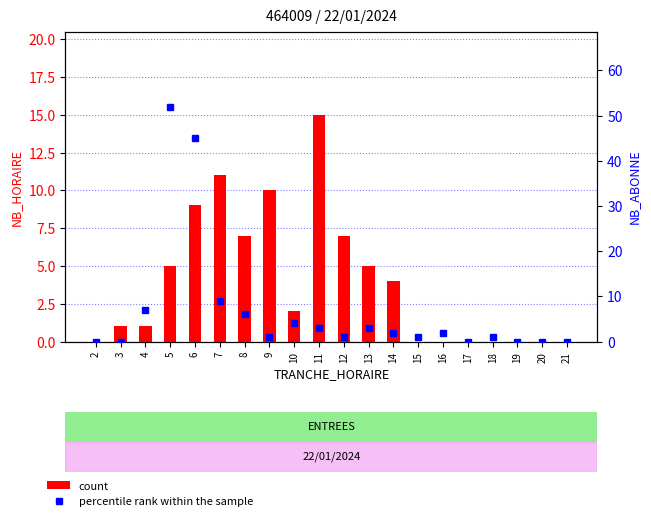

Is it true that percentile rank within the sample equals 0 at 17?

True